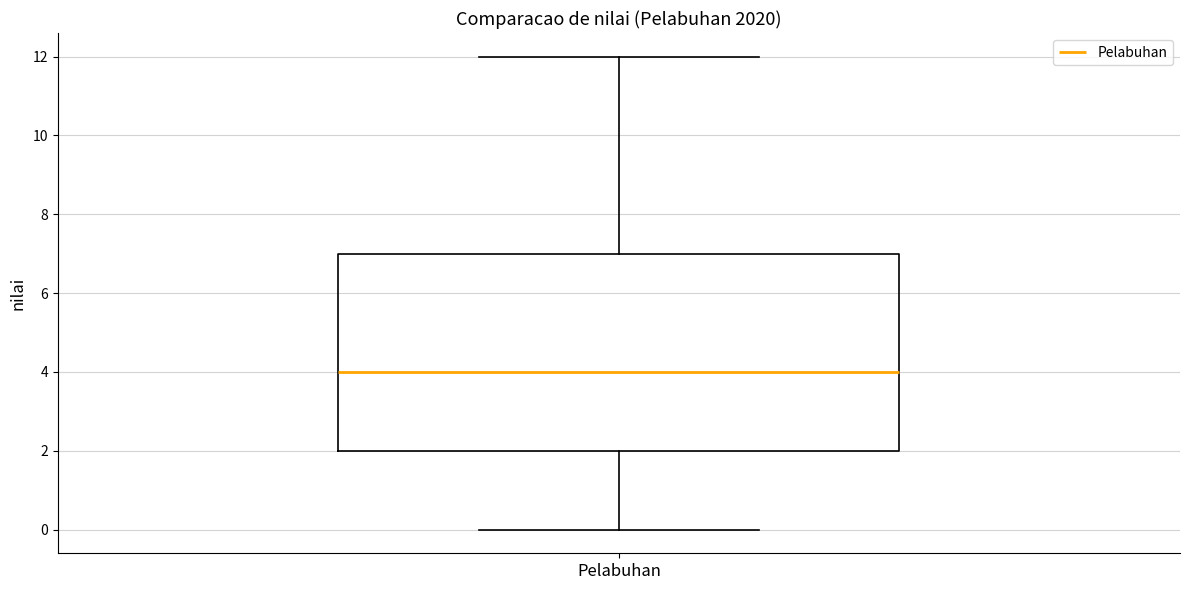

Read this box plot against the y-axis: the position of the median line, the range covered by the box, and the ends of both whiskers. The values are not printed on the chart, so give them approximately, as read against the axis.

median 4, box 2 to 7, whiskers 0 to 12